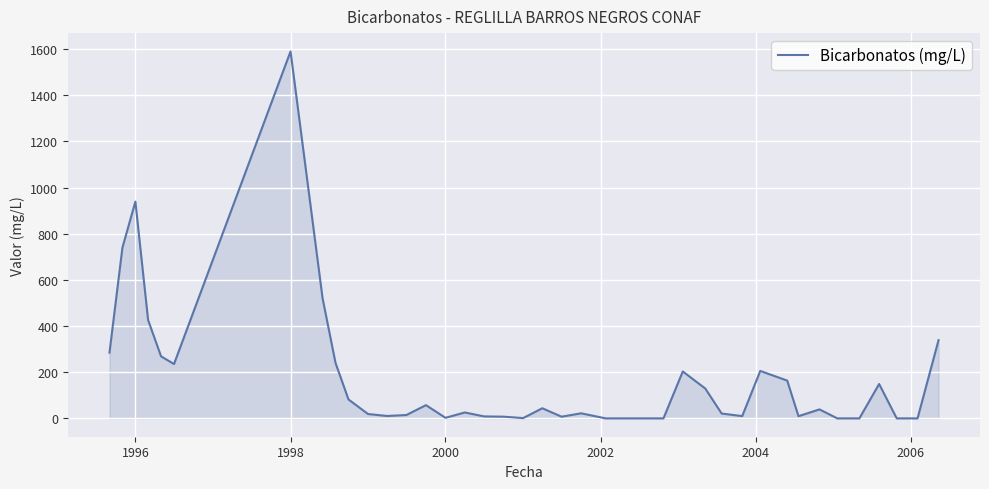

What is the difference between the maximum and minimum values?

1590.0